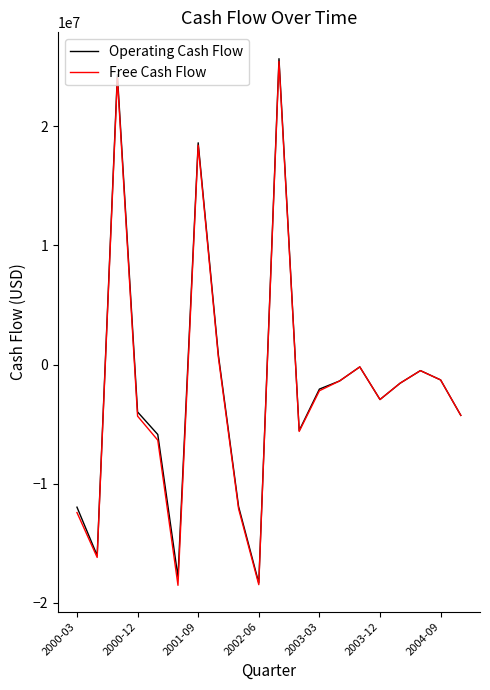

What is the highest value of the Operating Cash Flow series?

25676000